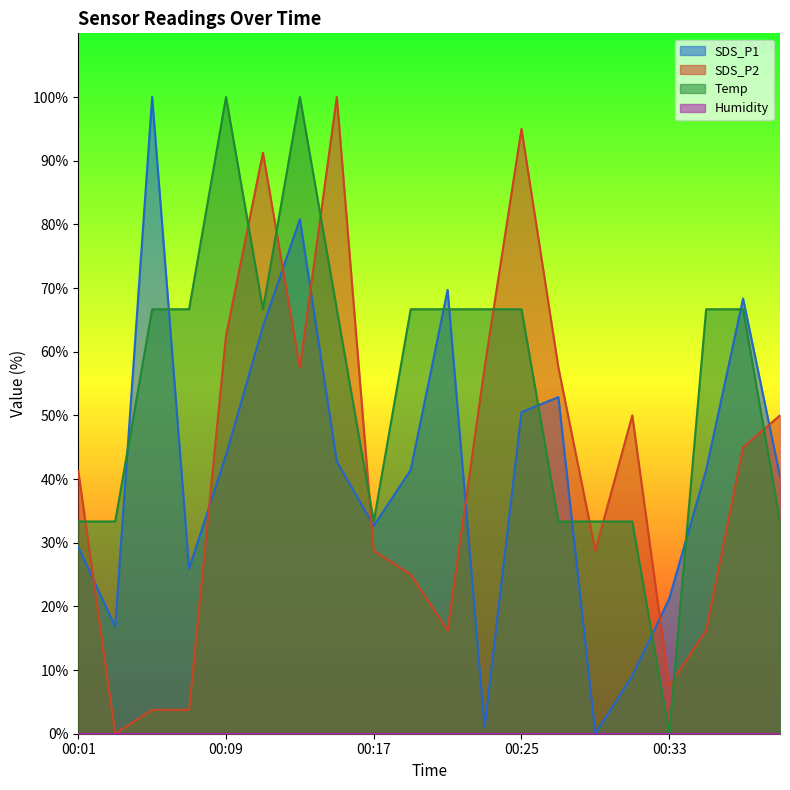

The SDS_P1 series shows 50.5 at 00:25. True or false?

True